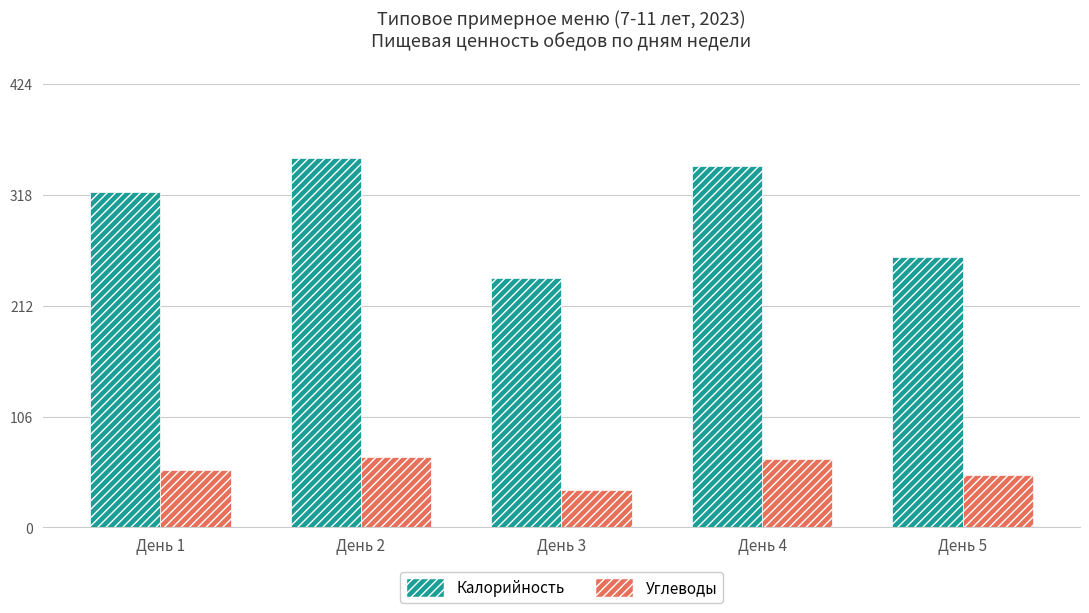

What is the total value across all series at День 3?

274.3